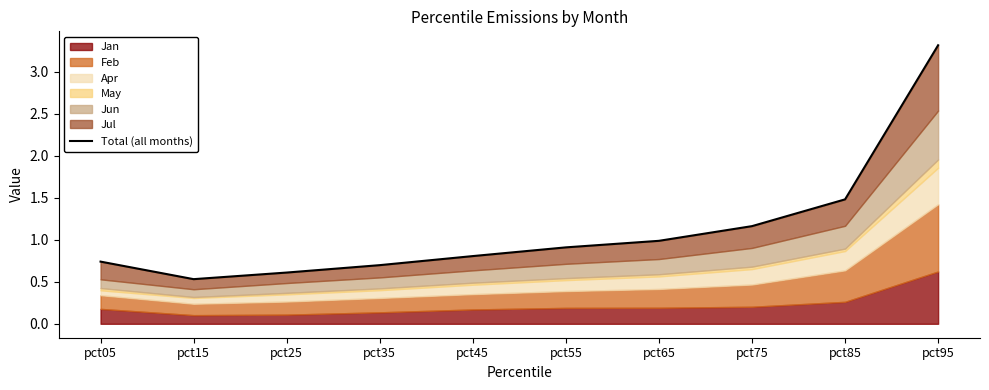

Reading left to right, what are all the values shown in this chart?

0.7	0.5	0.6	0.7	0.8	0.9	1.0	1.2	1.5	3.3